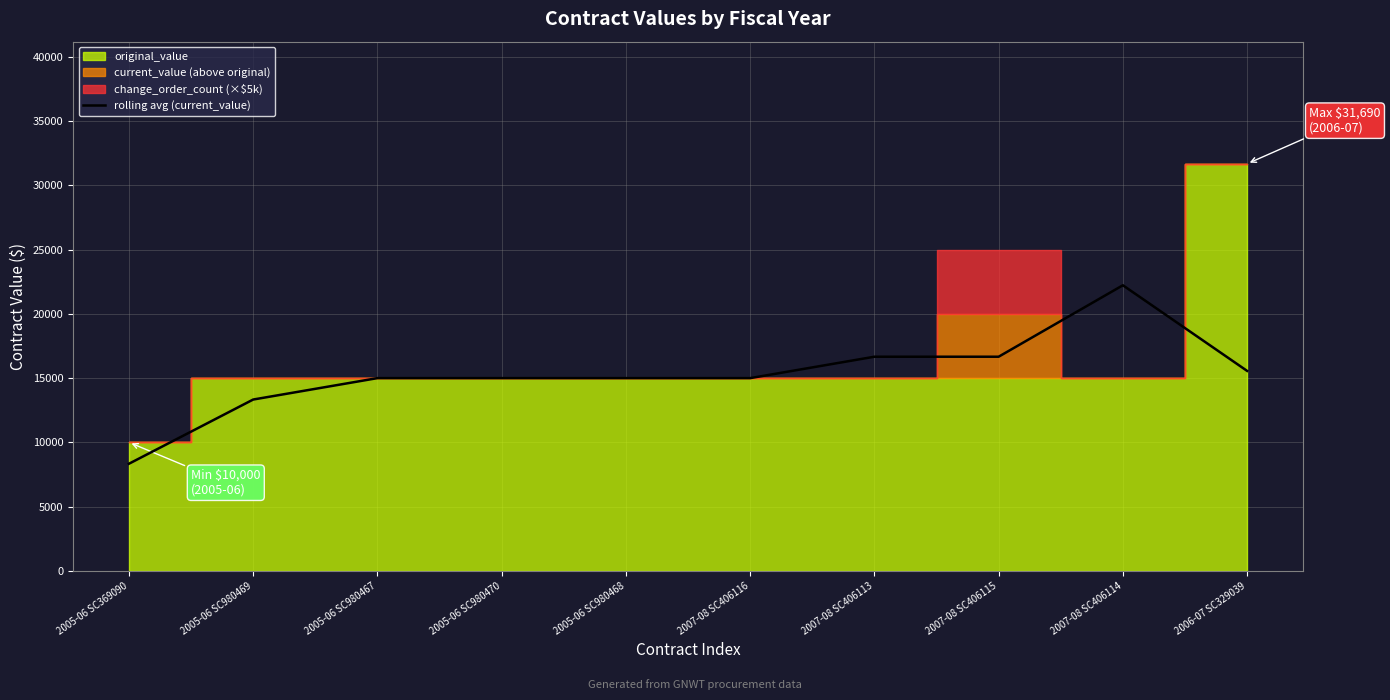

At which label is the value closest to 15281?

2005-06 SC980467